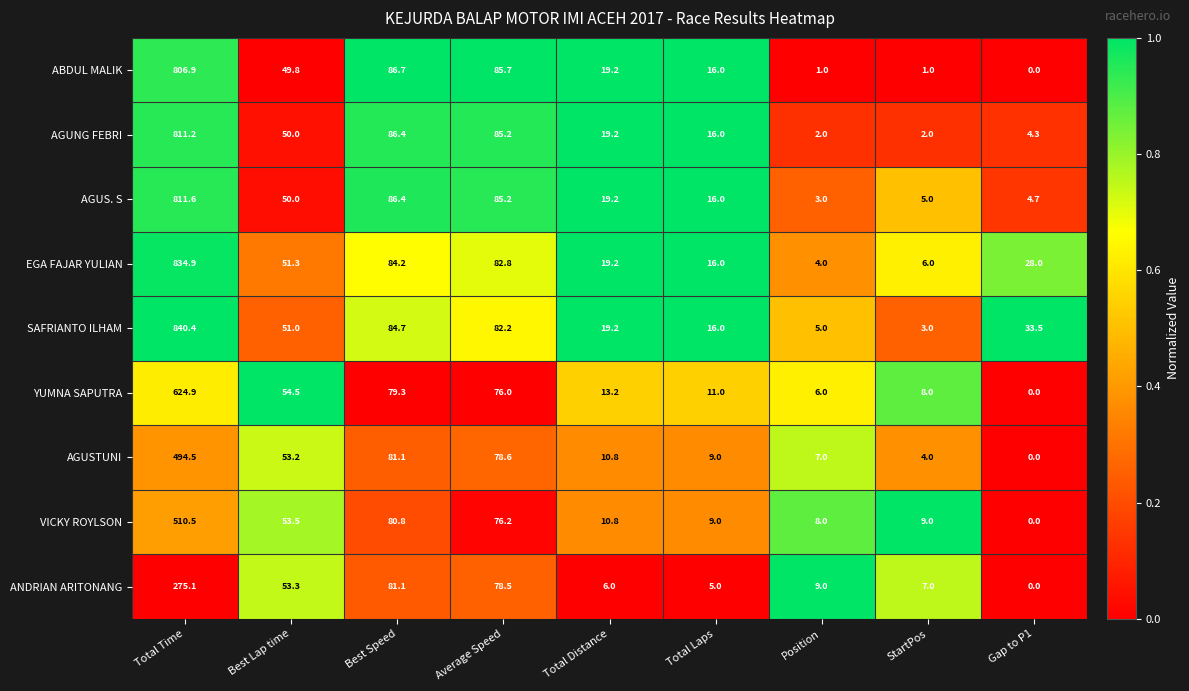

How many series are shown in this chart?

9